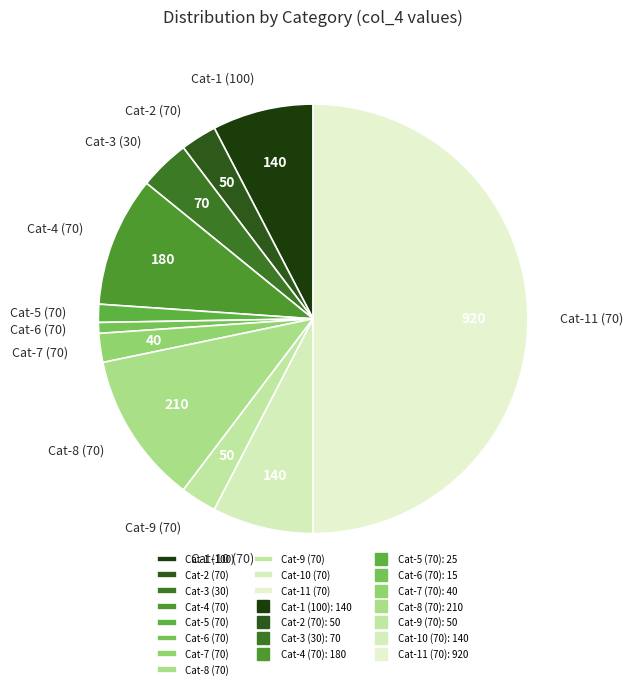

What is the majority slice?

Cat-11 (70)